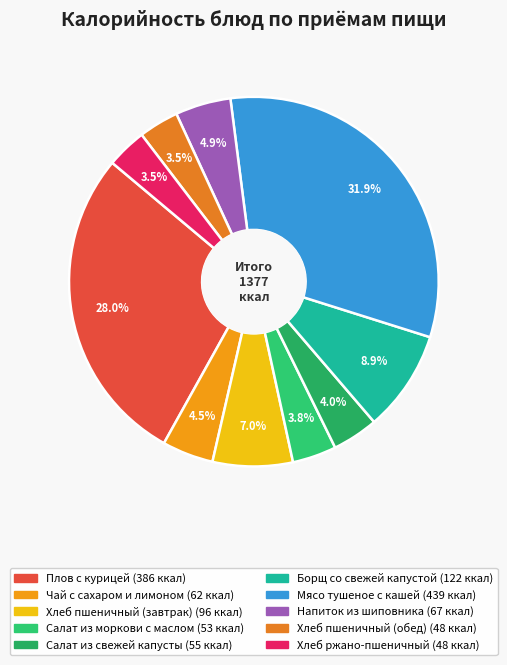

To the nearest percent, what is the average slice percentage?

10%